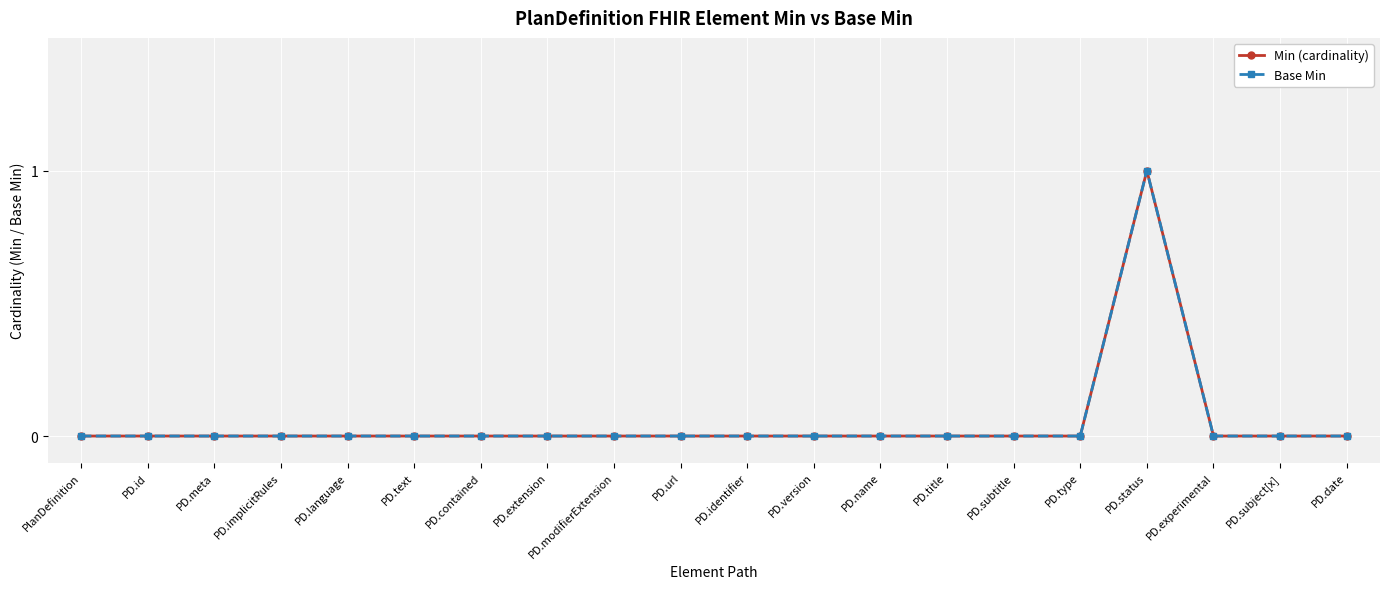

Rank the series at PD.status from lowest to highest value.

Min (cardinality), Base Min